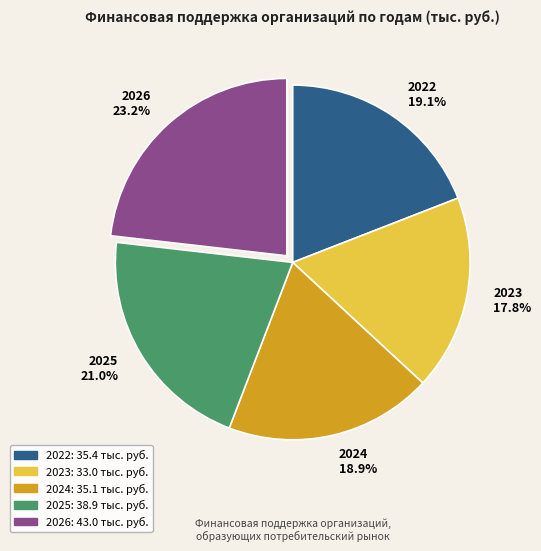

How many slices are in this pie chart?

5